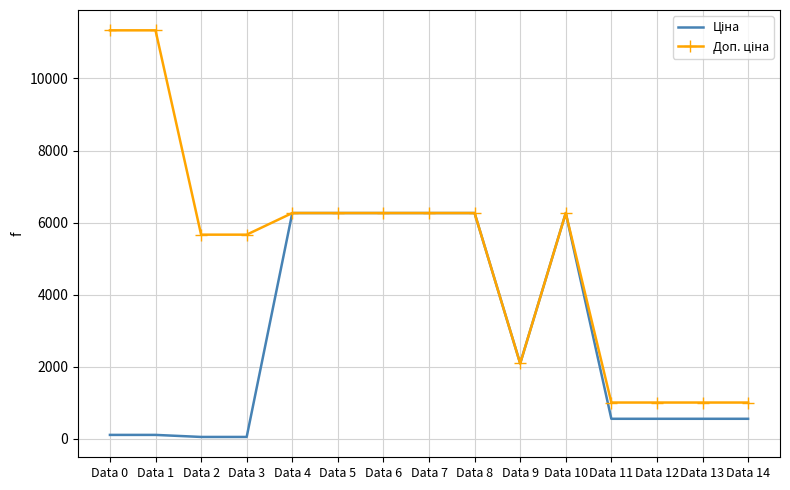

What is the greatest value displayed?

11334.0